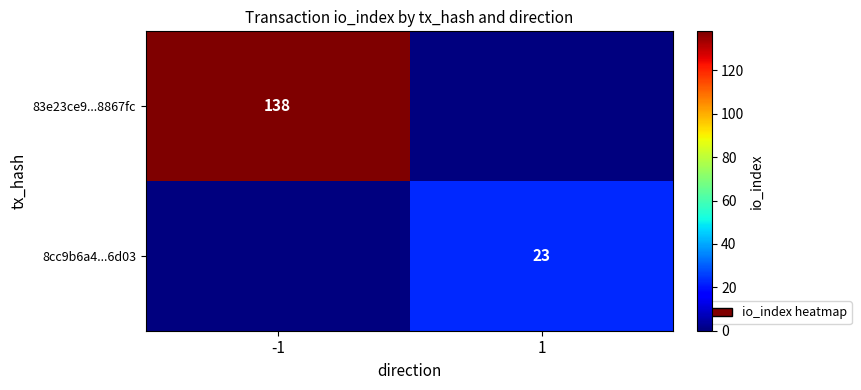

How many categories are shown in the chart?

2